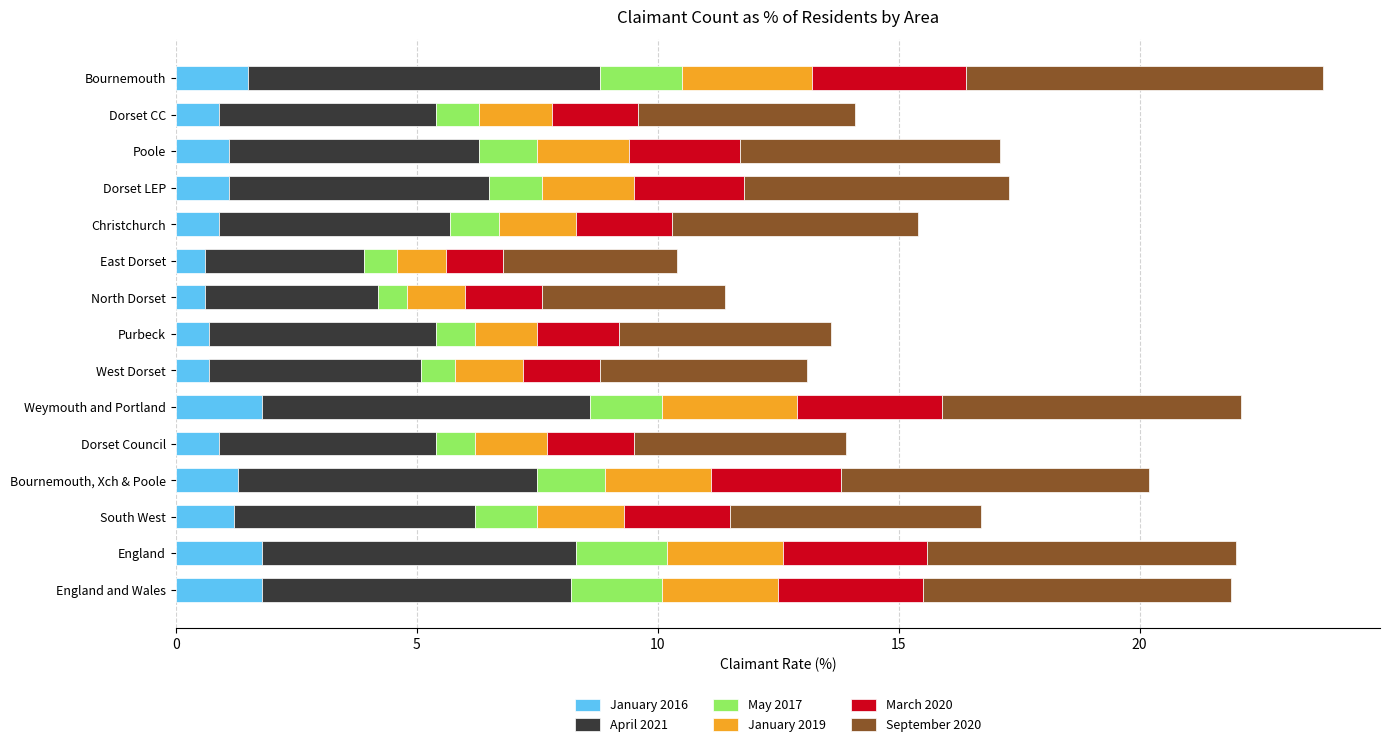

What is the total value across all series at England and Wales?

21.9